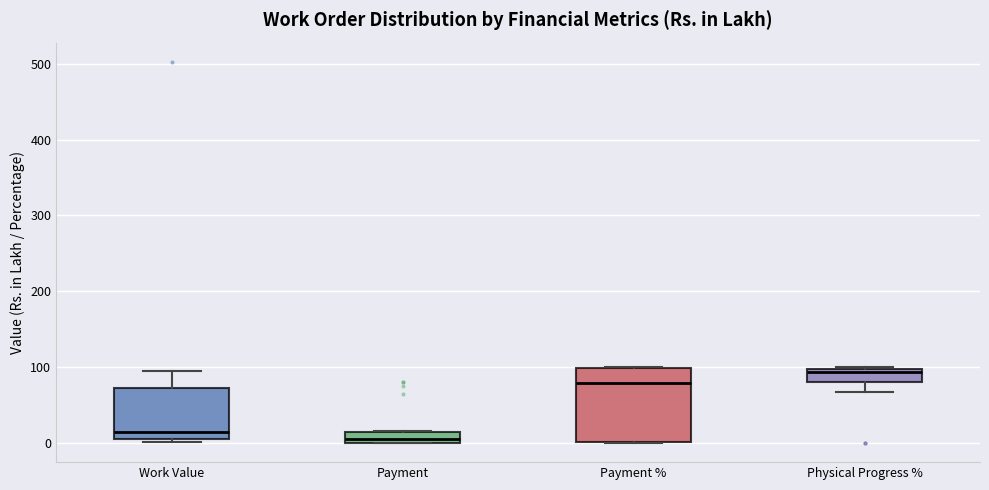

Which box has the highest median line?

Physical Progress %